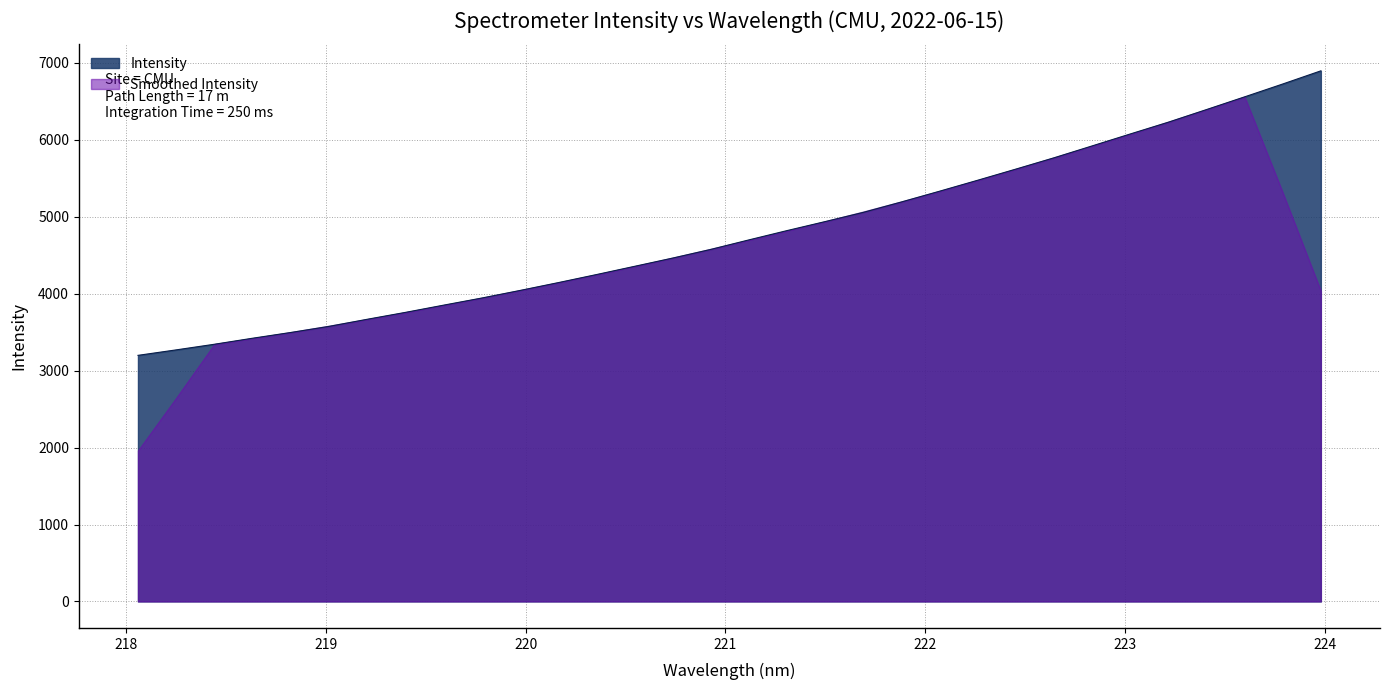

How many lines are shown in the chart?

2